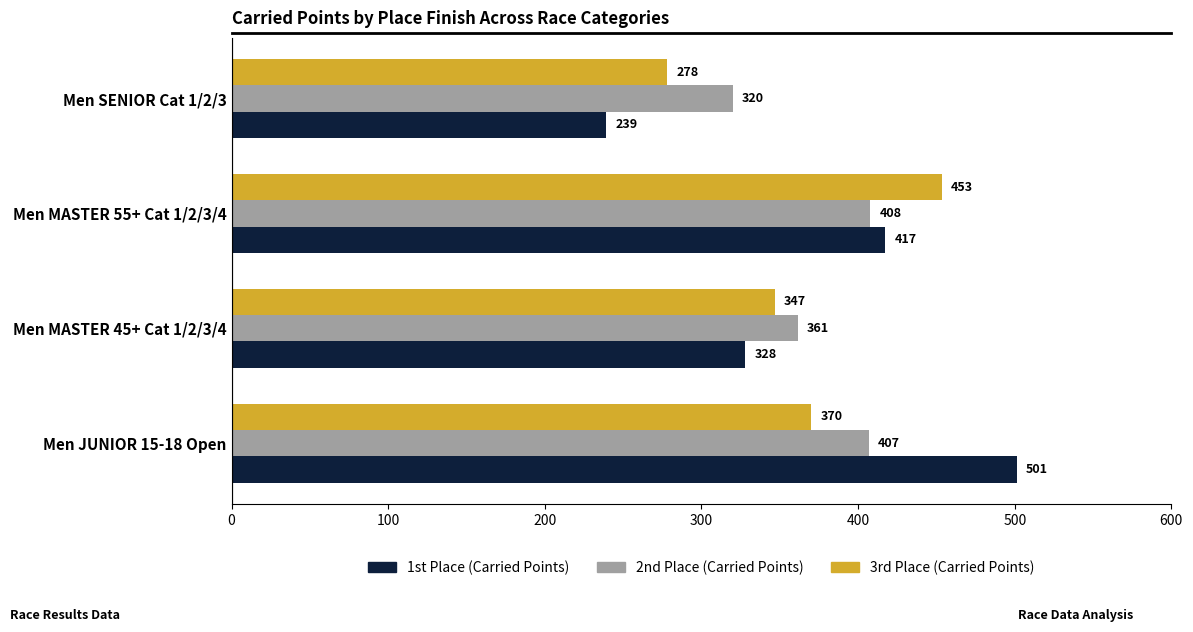

At how many categories does at least one series exceed 328?

3